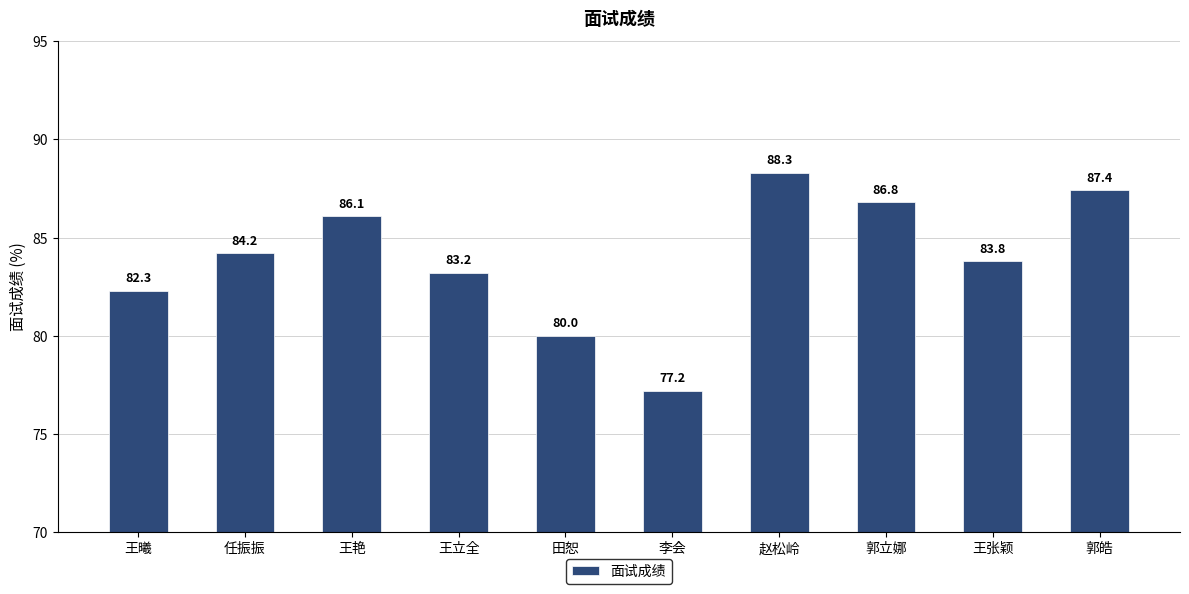

Rank the categories by value from highest to lowest.

赵松岭, 郭皓, 郭立娜, 王艳, 任振振, 王张颖, 王立全, 王曦, 田恕, 李会